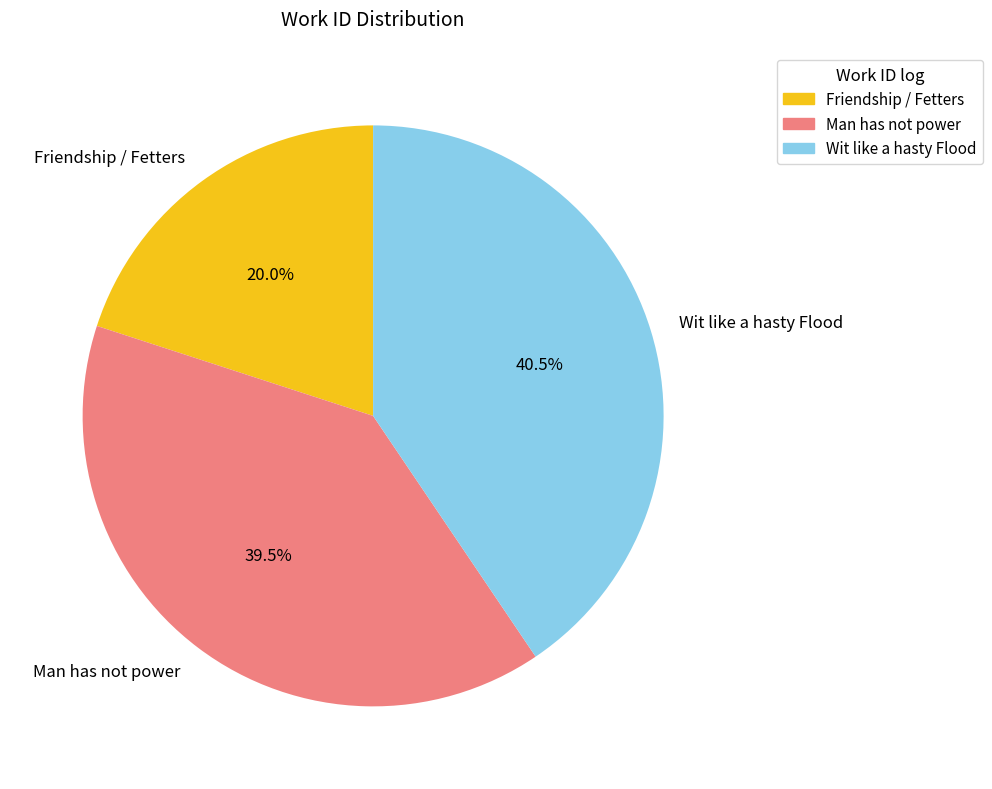

Is it true that Man has not power is 51% of the pie?

False